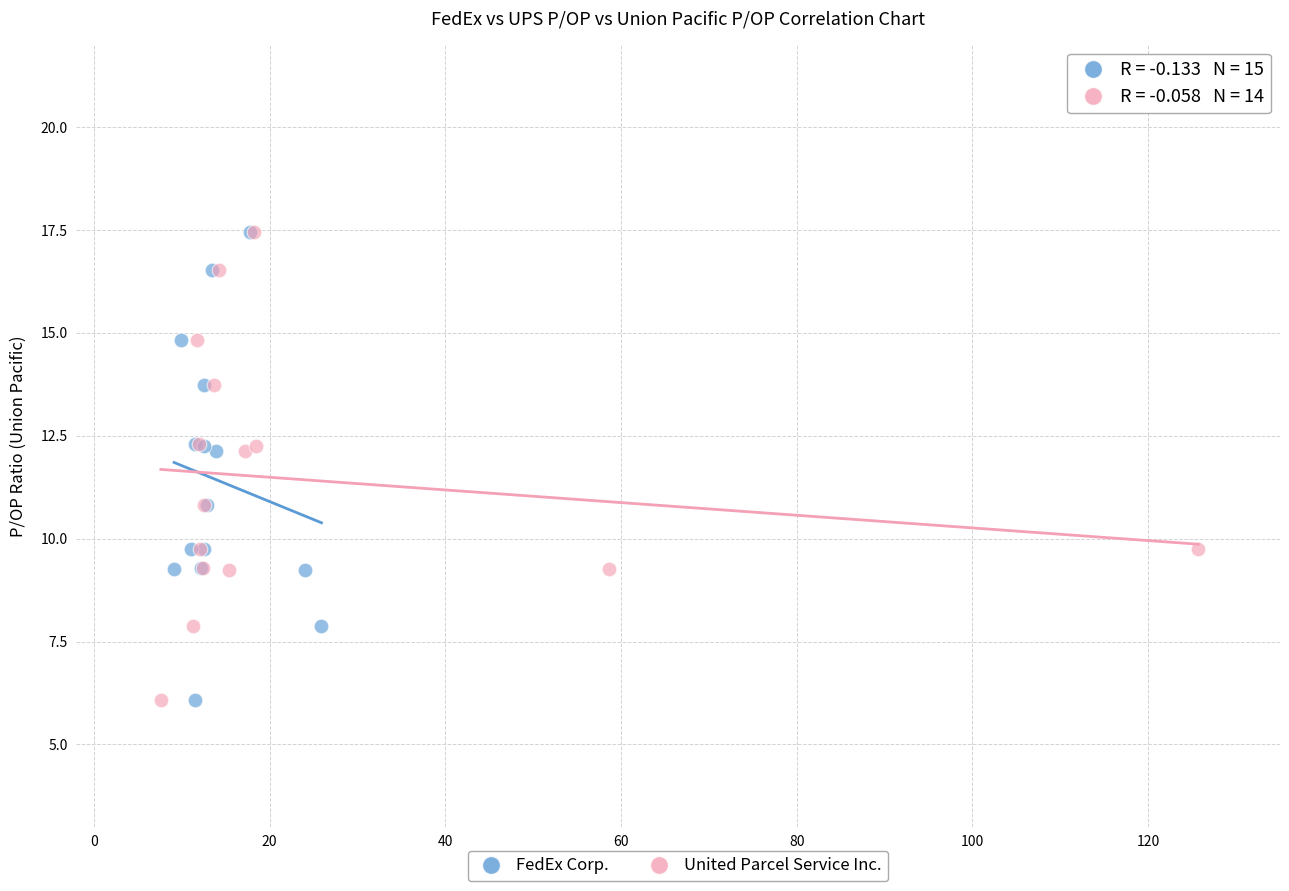

What are all the series names shown in the legend?

FedEx Corp., United Parcel Service Inc.